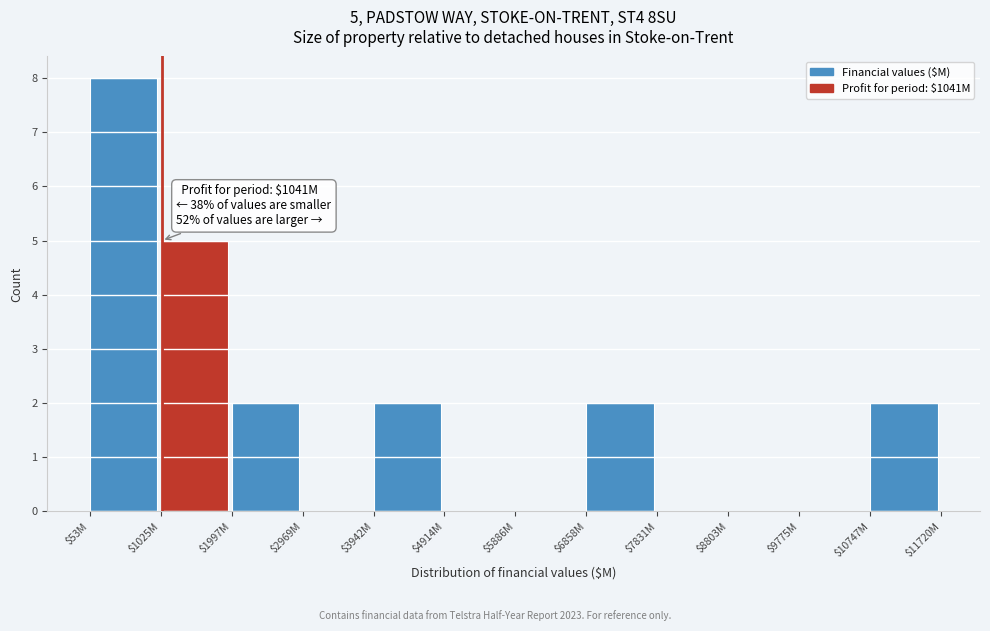

Where is the data nearest to the value 4?

$1025M